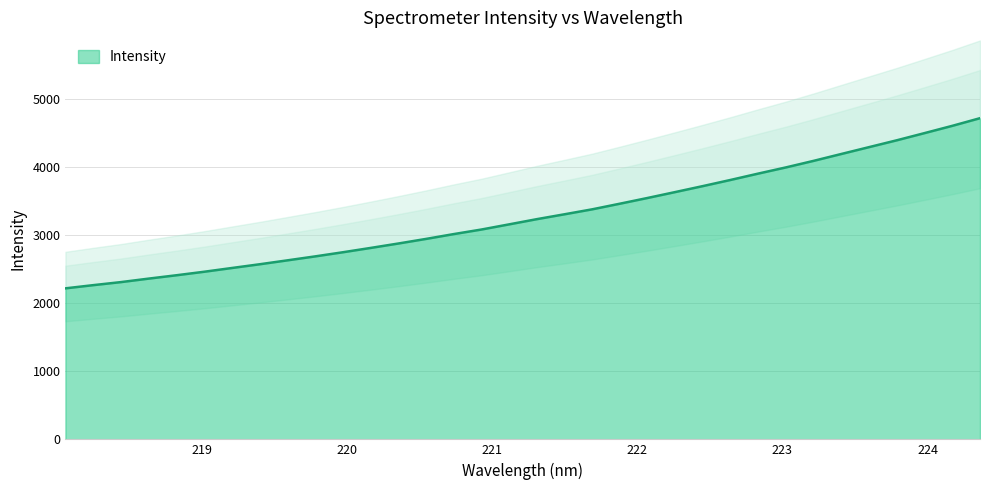

At which category does the chart reach its peak across all series?

224.3616